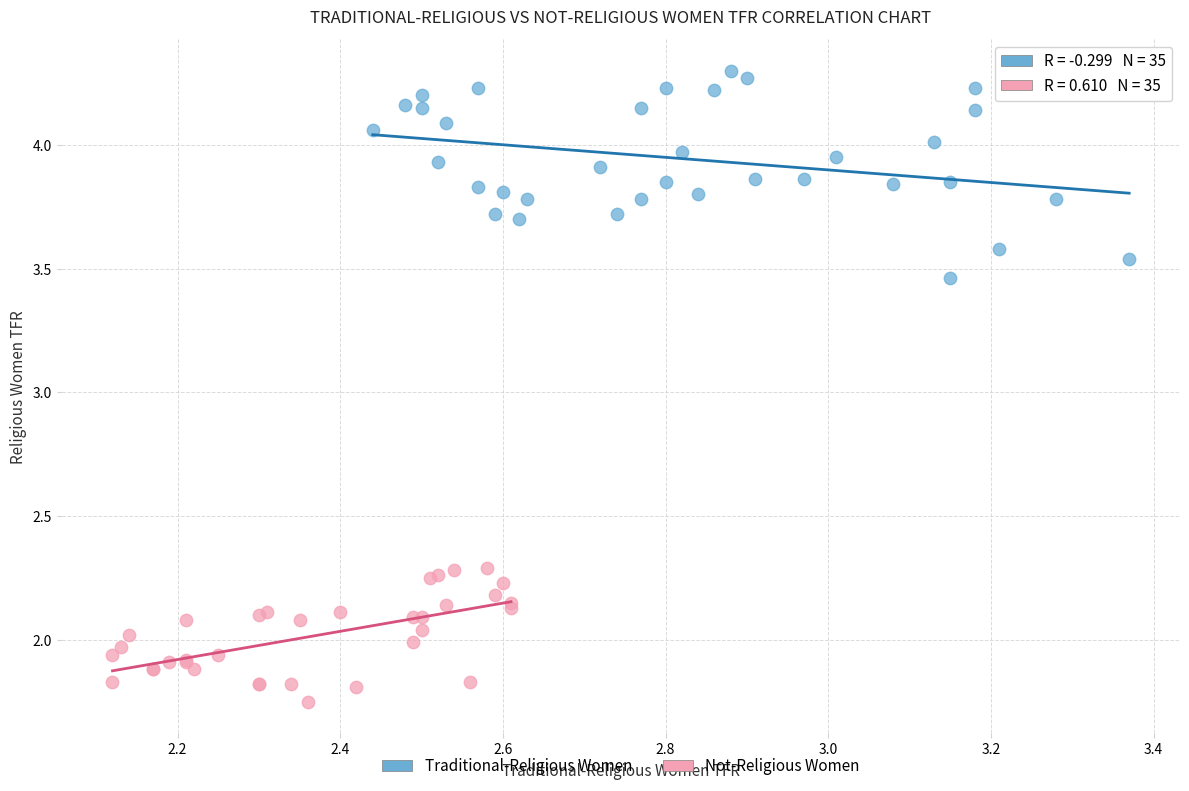

Which series has the largest Y range (max minus min)?

Traditional-Religious Women